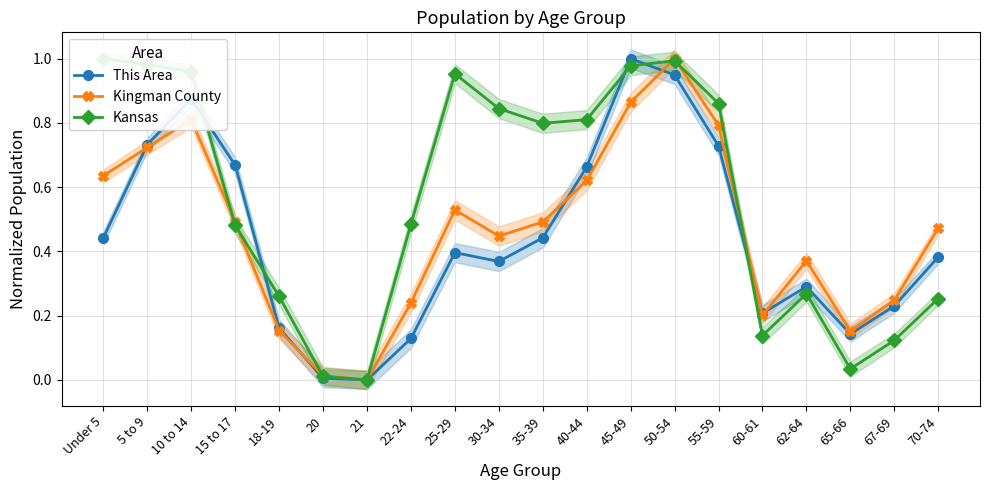

How many positive values does the Kingman County series have?

19